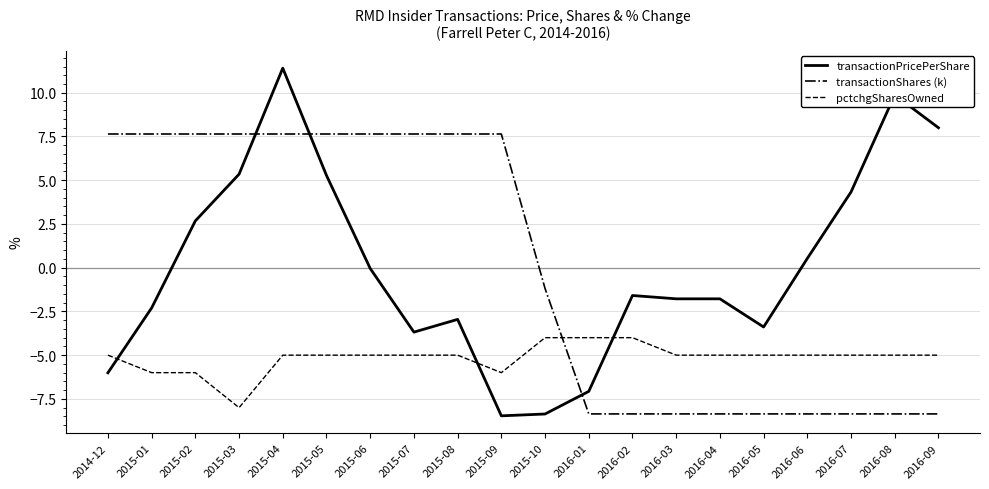

Which series has the largest range (max minus min)?

transactionPricePerShare